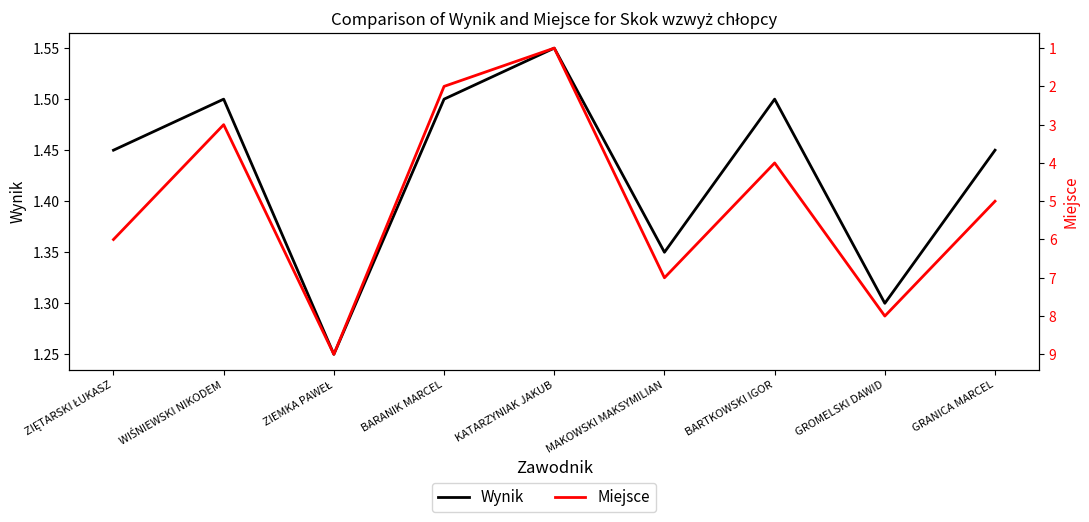

Is it true that Wynik equals 1.3 at GROMELSKI DAWID?

True